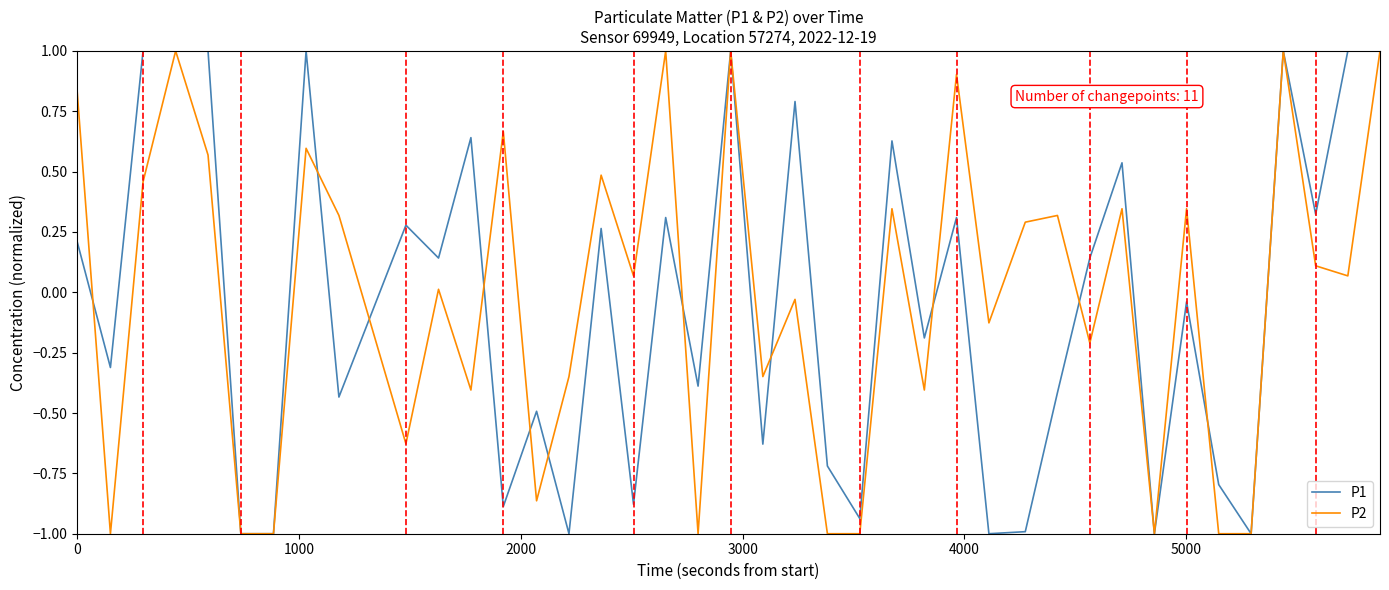

What is the highest value of the P1 series?

1.0